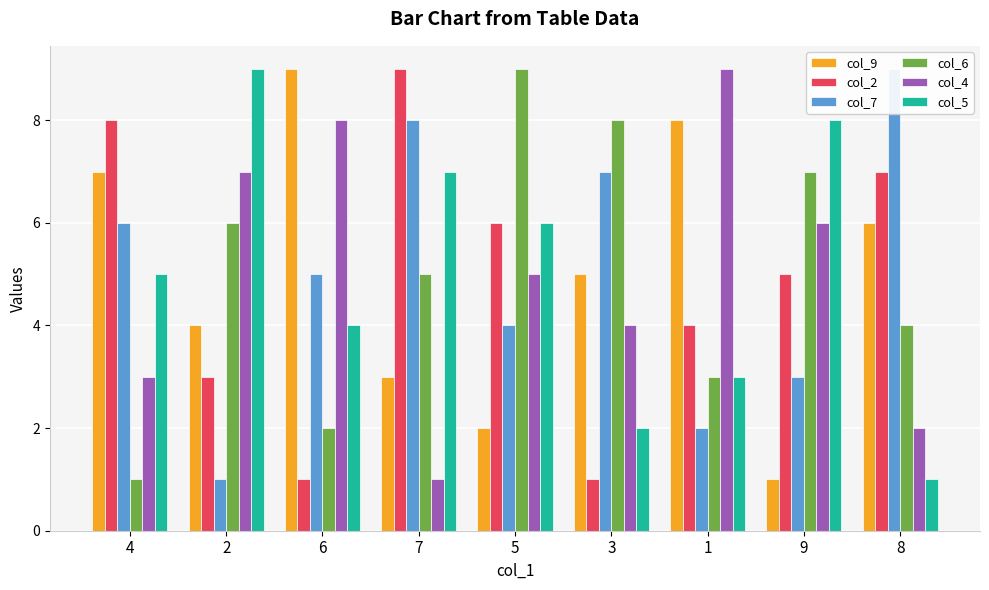

How many data points does each series have?

9